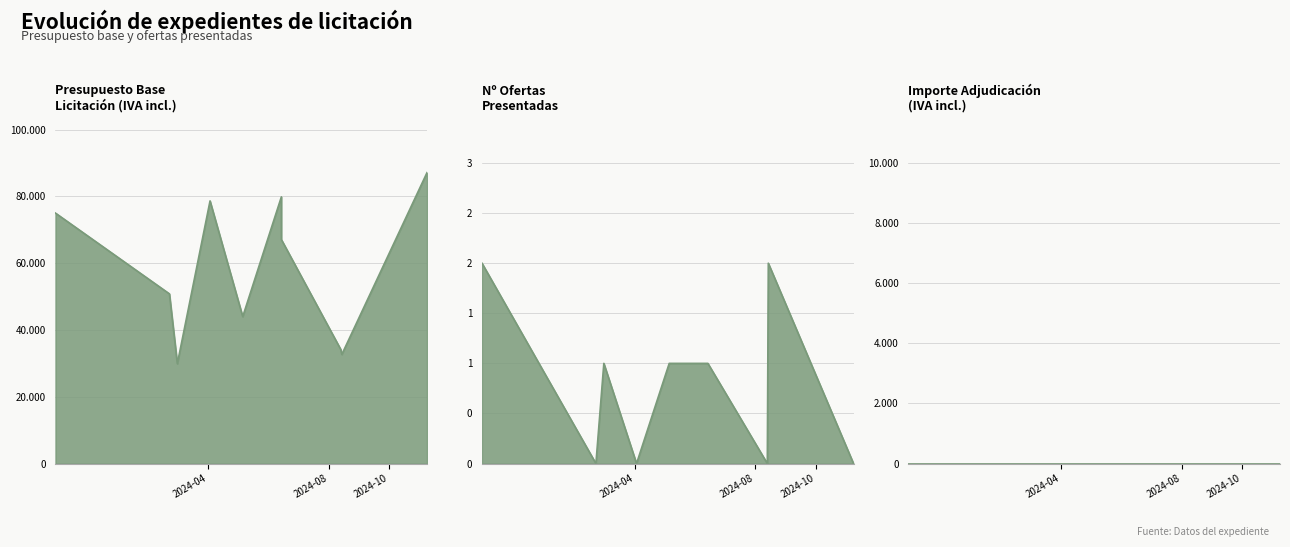

Which series has the largest total across all categories?

Presupuesto Base Licitacion (IVA incl)